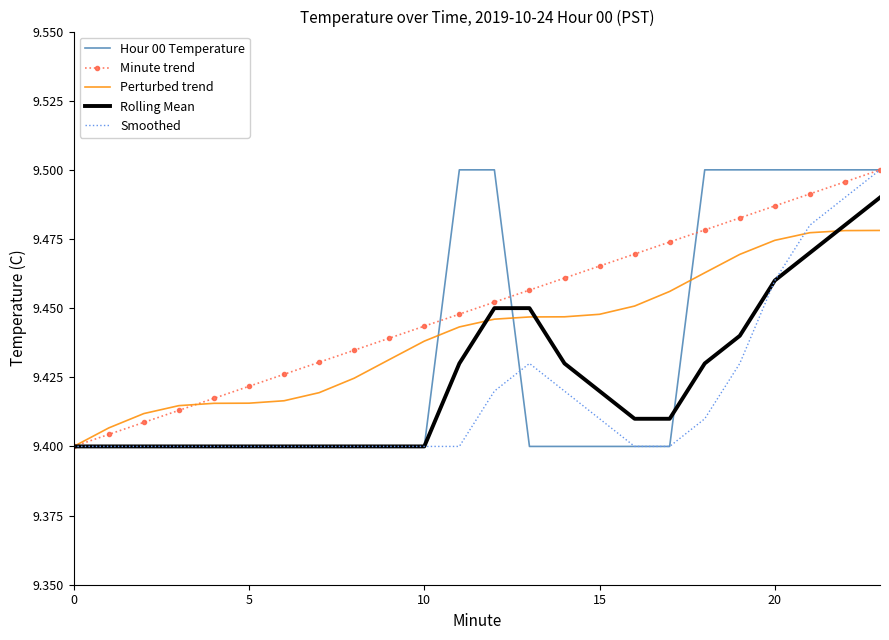

Which series has the largest total across all categories?

Minute trend